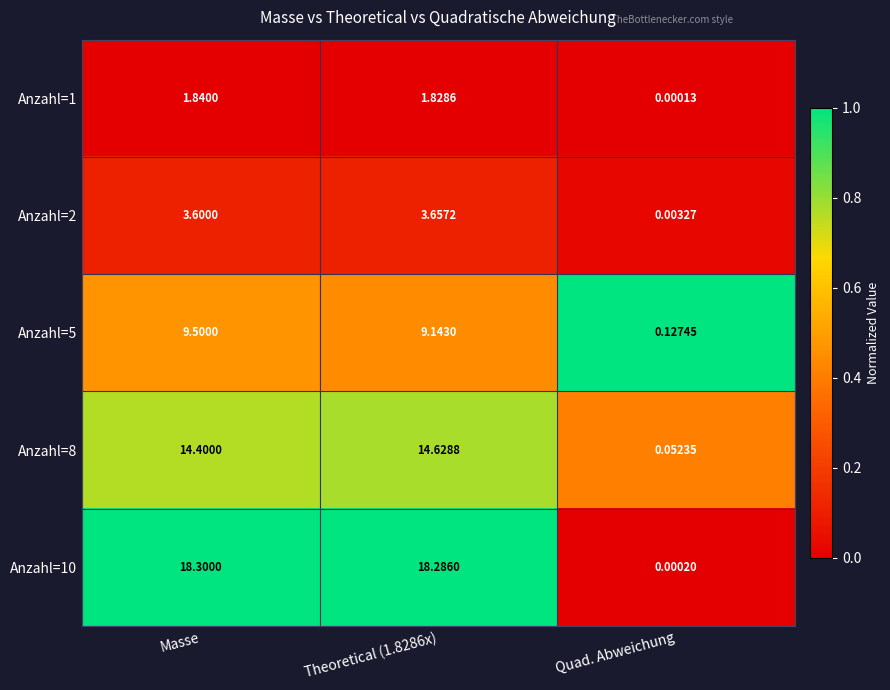

Where does the Anzahl=1 series first go above 1?

Masse